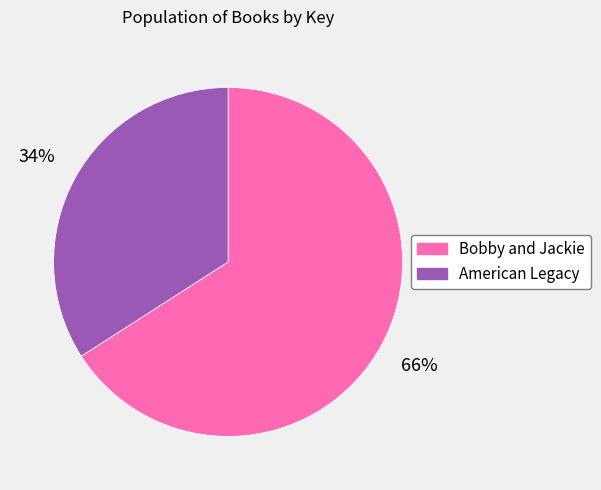

What is the ratio of the value at American Legacy to the value at Bobby and Jackie?

0.5